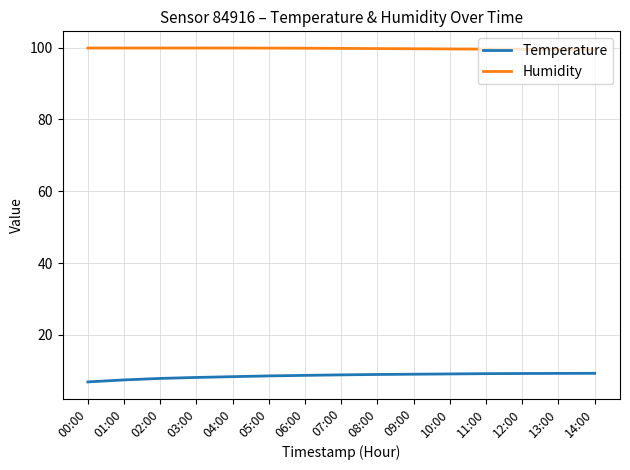

What is the maximum value for Temperature?

9.3